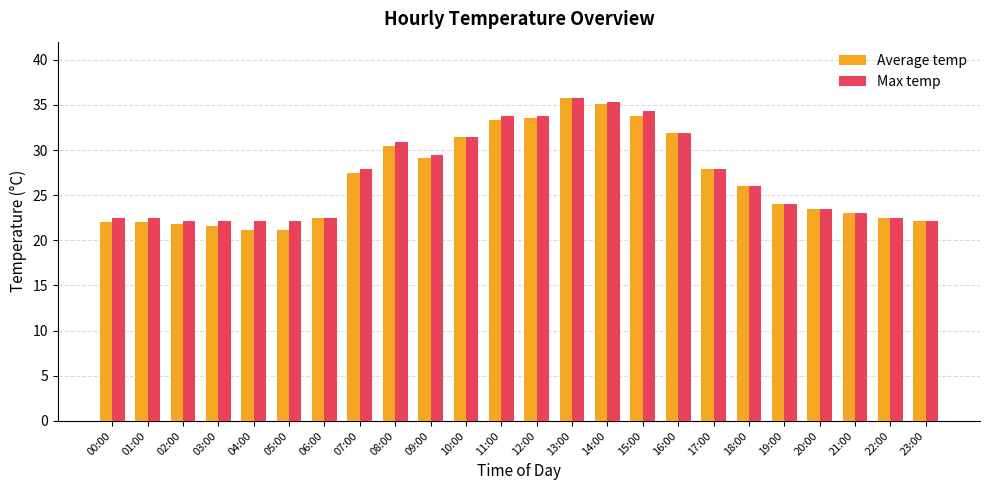

At how many categories does at least one series exceed 33?

5